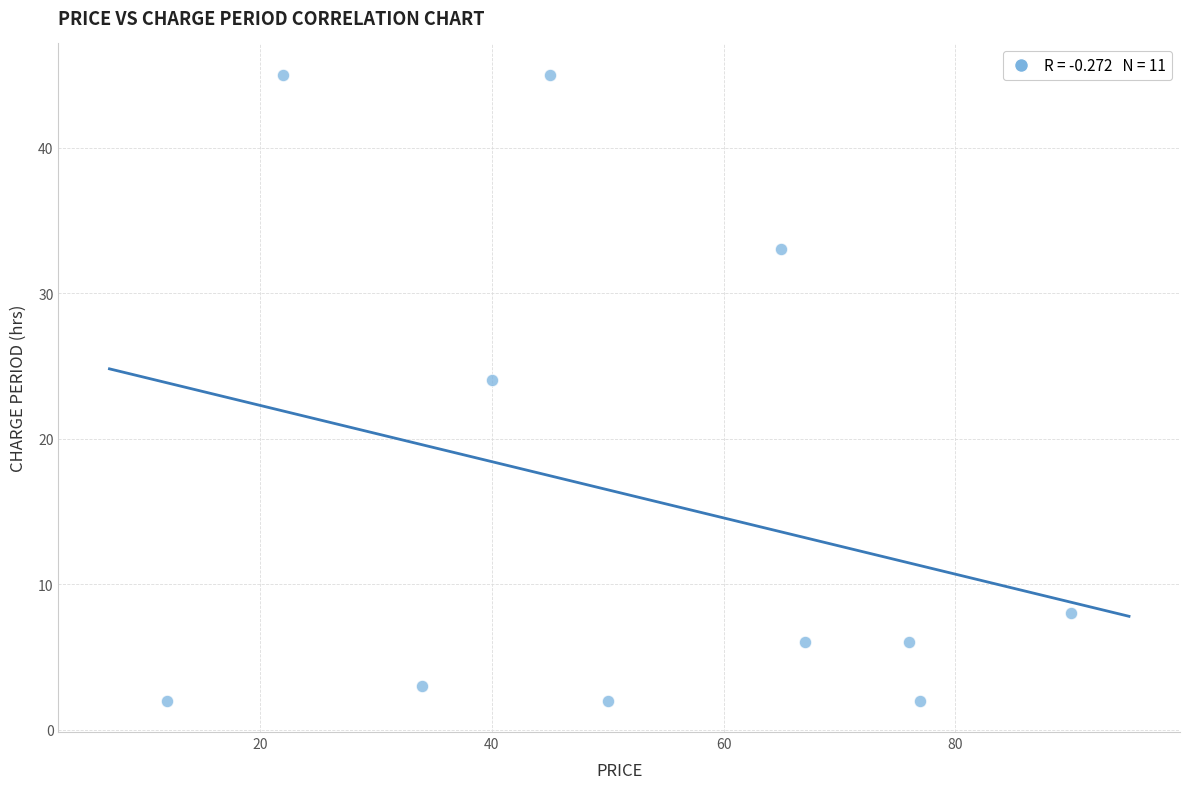

What is the average X value?

53